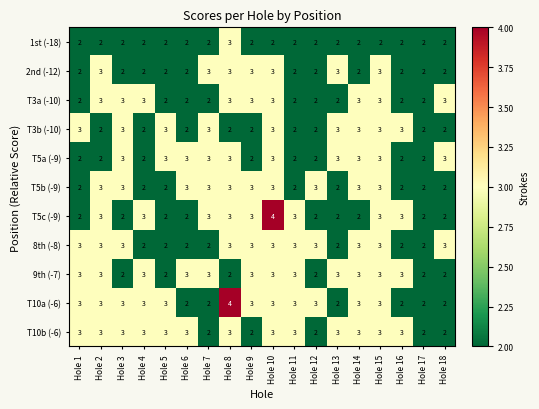

Is it true that T5b (-9) equals 3 at Hole 17?

False